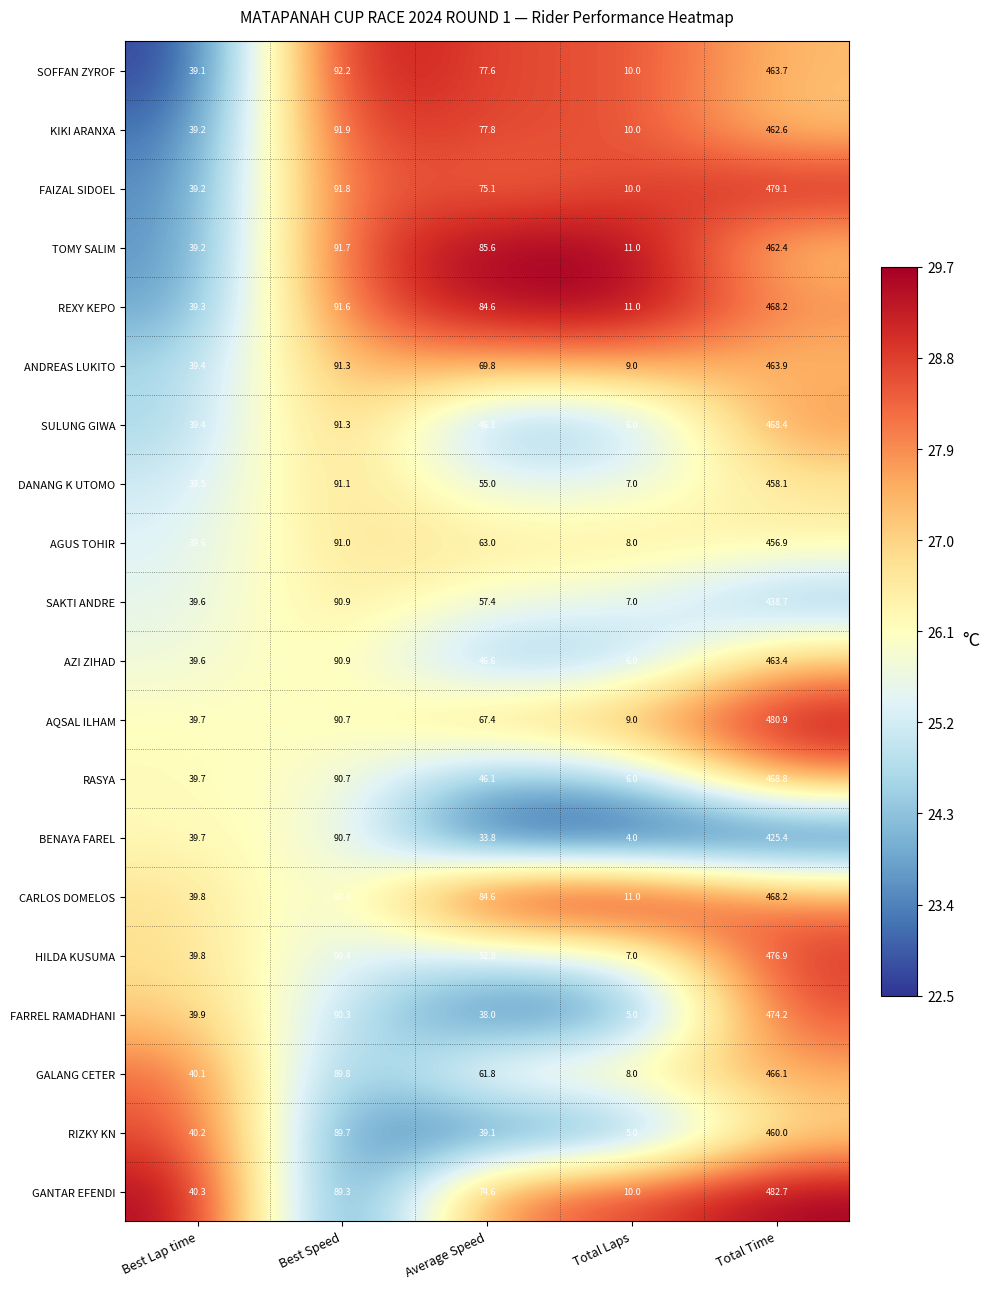

What is the approximate value of GANTAR EFENDI at Best Lap time?

40.3